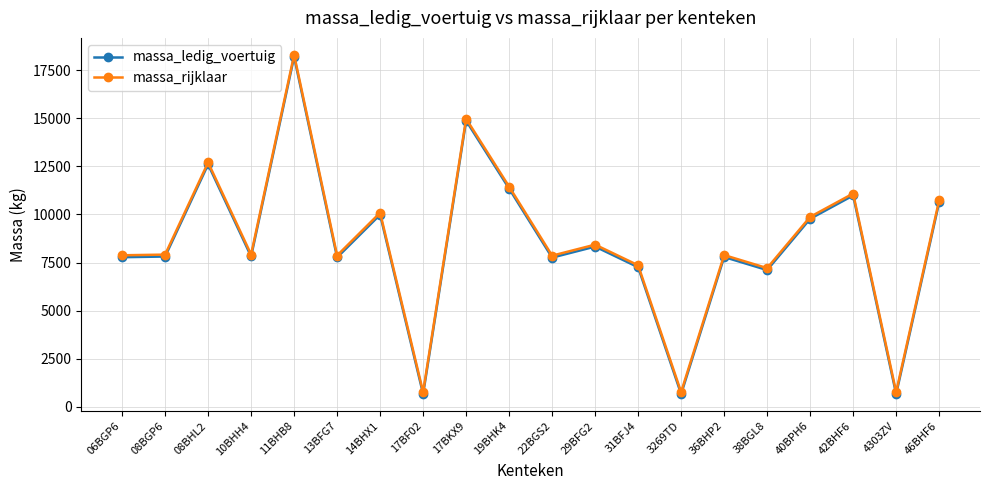

True or false: massa_rijklaar and massa_ledig_voertuig cross at least once.

False